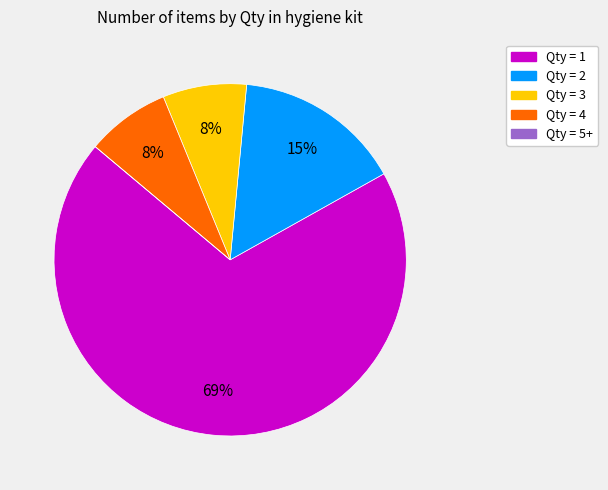

To the nearest percent, what percentage of the pie is Qty = 2?

15%